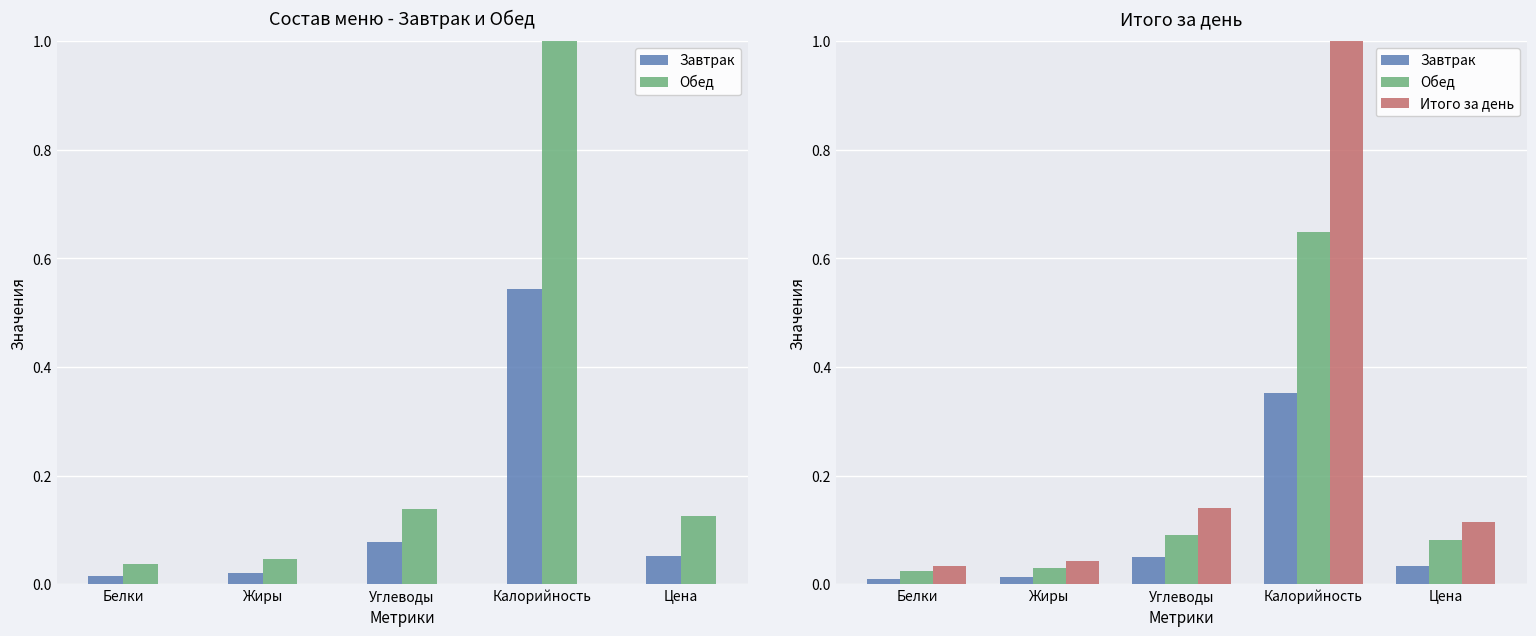

Rank the series by their average value, from highest to lowest.

Итого за день, Обед, Завтрак